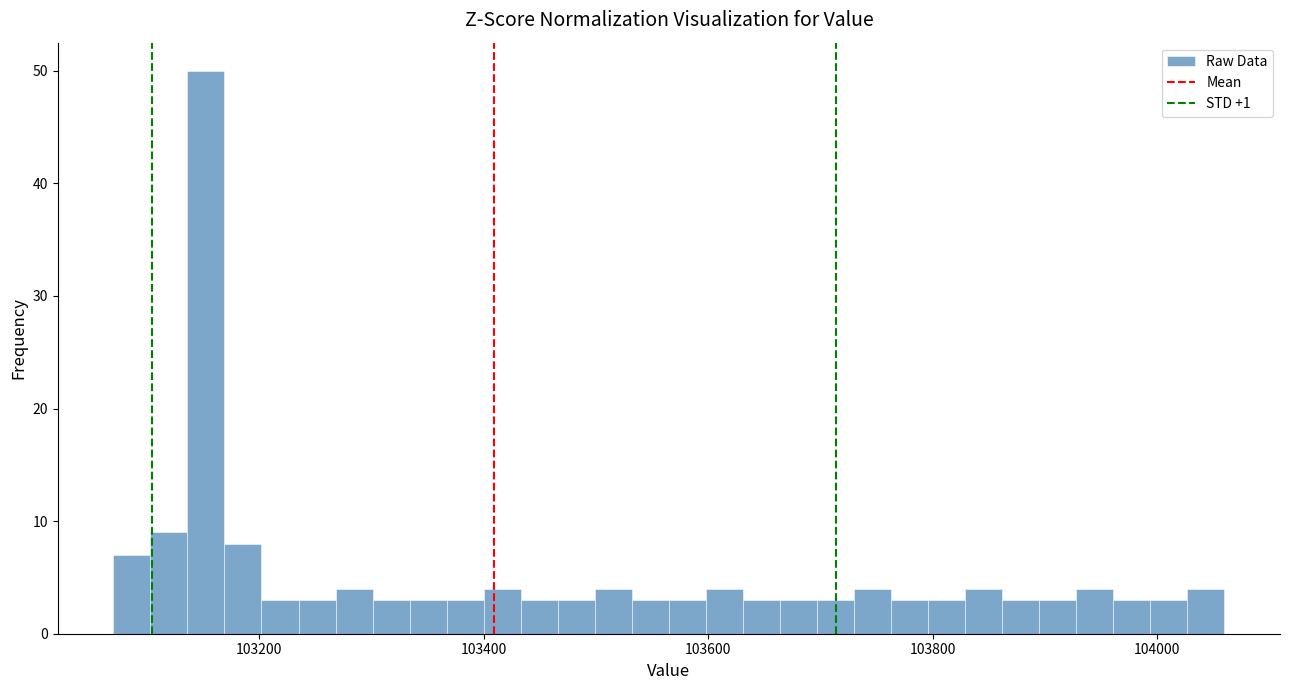

Around what value on the x-axis is the tallest bar? Give the approximate position of its centre, as read against the axis.

103160